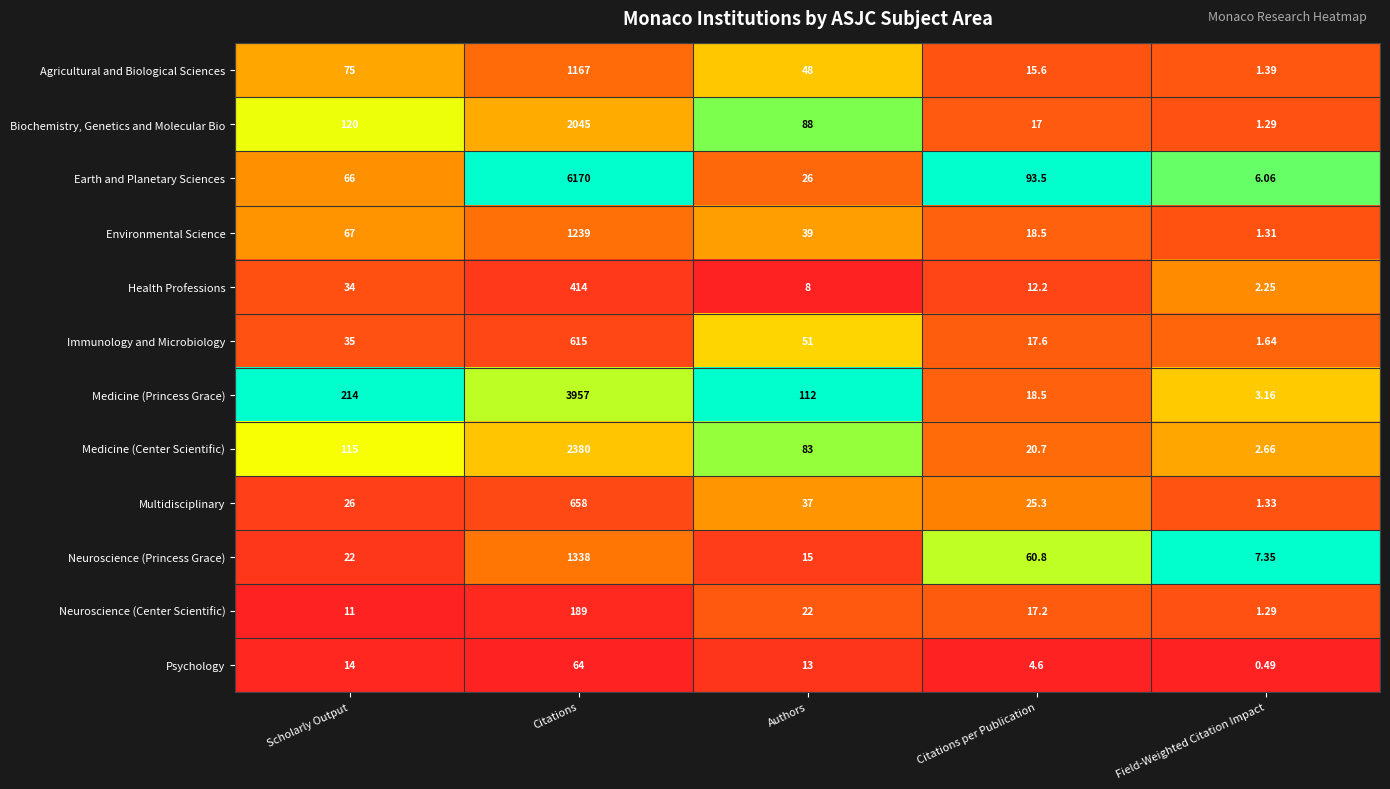

Which label corresponds to the largest value in the chart?

Citations